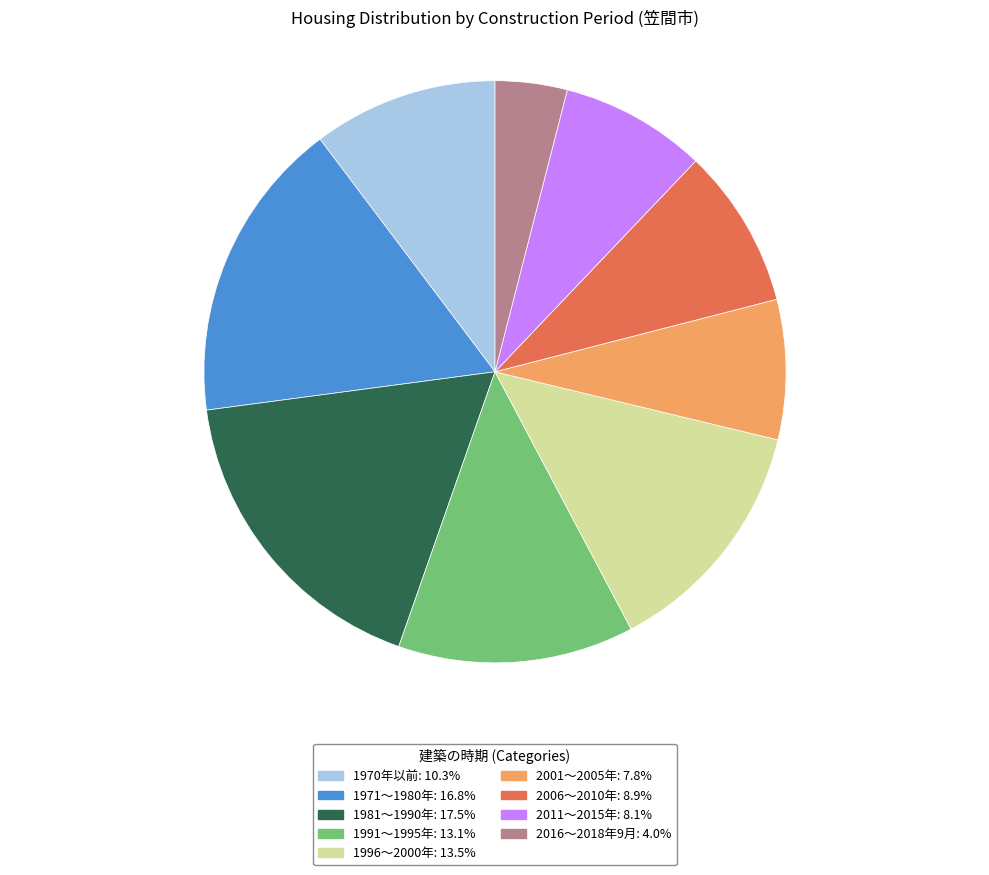

Approximately how many times larger is the value at 2016～2018年9月 compared to 2011～2015年?

0.5